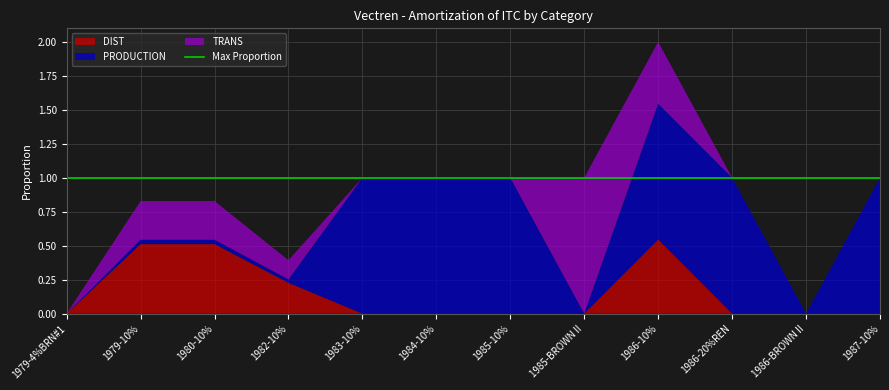

Reading right to left, extract all data points from this chart.

DIST: 1987-10%=0.0	1986-BROWN II=0.0	1986-20%REN=0.0	1986-10%=0.5	1985-BROWN II=0.0	1985-10%=0.0	1984-10%=0.0	1983-10%=0.0	1982-10%=0.2	1980-10%=0.5	1979-10%=0.5	1979-4%BRN#1=0.0
PRODUCTION: 1987-10%=1.0	1986-BROWN II=0.0	1986-20%REN=1.0	1986-10%=1.0	1985-BROWN II=0.0	1985-10%=1.0	1984-10%=1.0	1983-10%=1.0	1982-10%=0.0	1980-10%=0.0	1979-10%=0.0	1979-4%BRN#1=0.0
TRANS: 1987-10%=0.0	1986-BROWN II=0.0	1986-20%REN=0.0	1986-10%=0.5	1985-BROWN II=1.0	1985-10%=0.0	1984-10%=0.0	1983-10%=0.0	1982-10%=0.1	1980-10%=0.3	1979-10%=0.3	1979-4%BRN#1=0.0